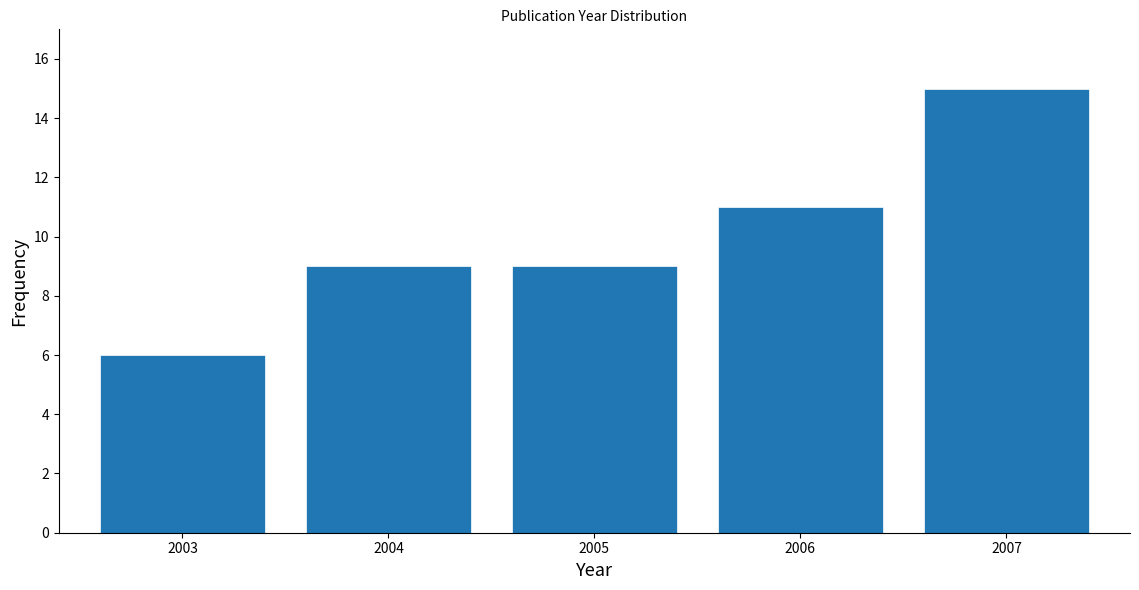

Reading left to right, extract all data points from this chart.

6	9	9	11	15